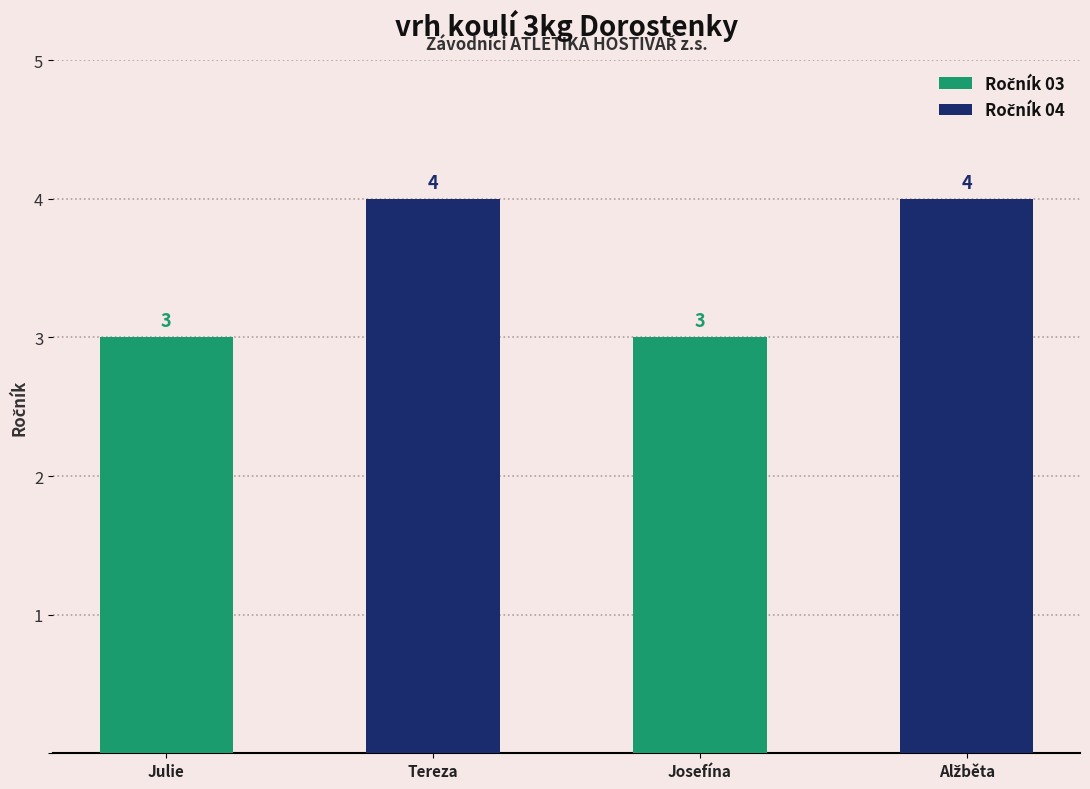

How many groups of bars are there?

2